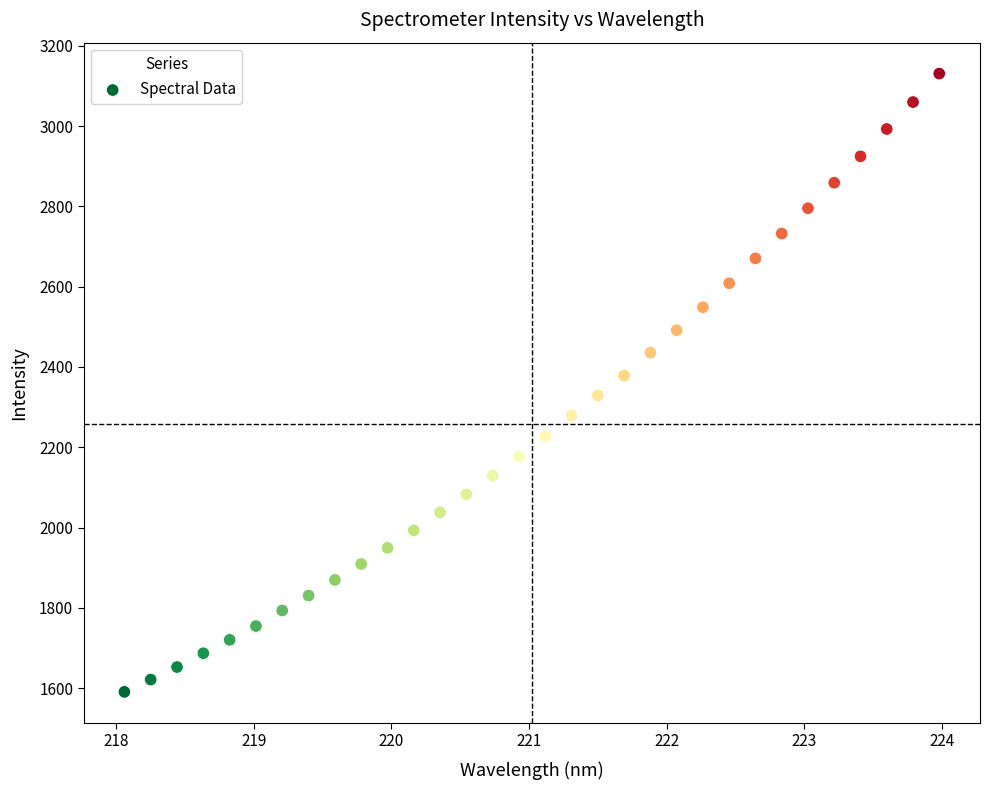

What is the range of X values (max minus min)?

5.9